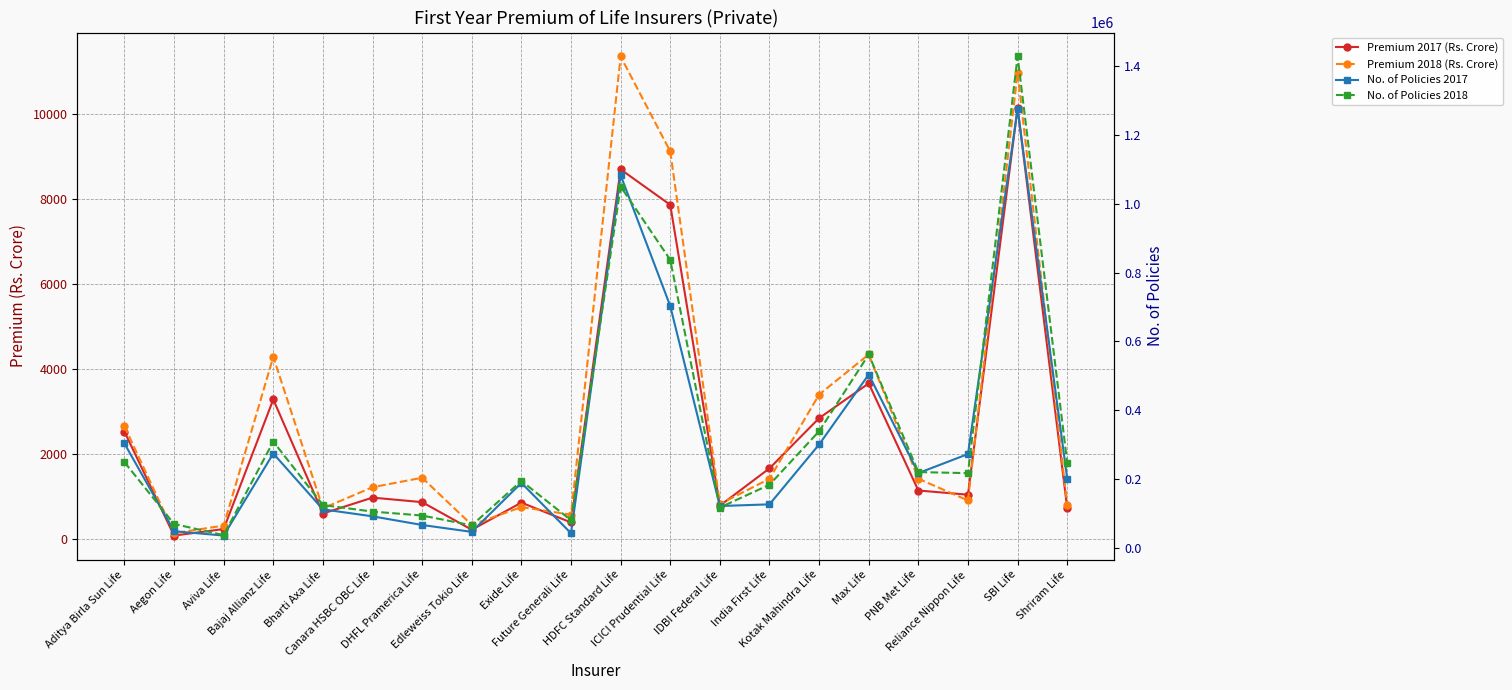

Which series has the largest total across all categories?

No. of Policies 2018